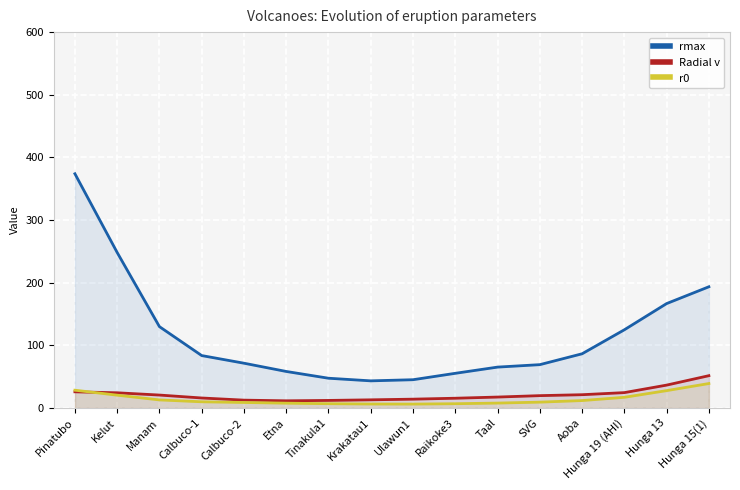

Does the chart display data point markers on the line(s)?

No